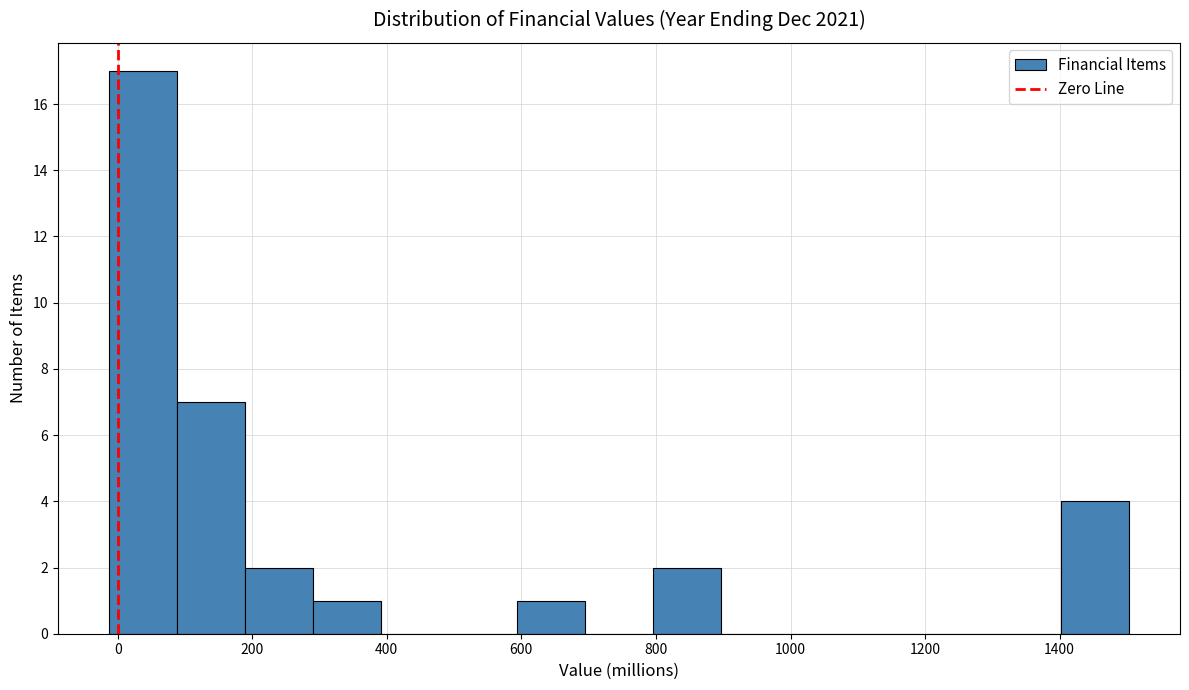

How tall is the bar that spans 180 to 300 on the x-axis? Neither the bar edges nor the heights are printed on the chart, so give them approximately, as read against the axes.

2